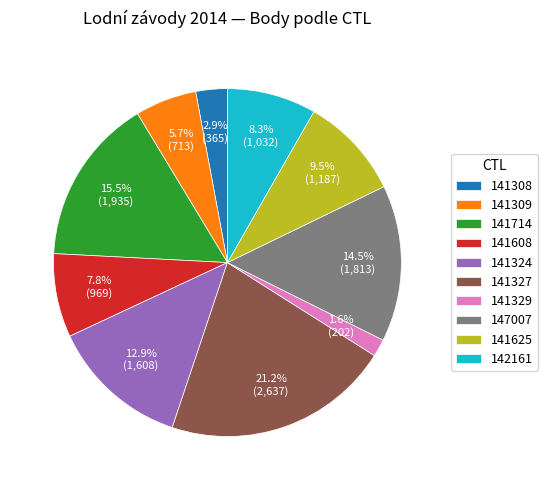

To the nearest percent, what is the difference between the 142161 and 141625 slice percentages?

1%